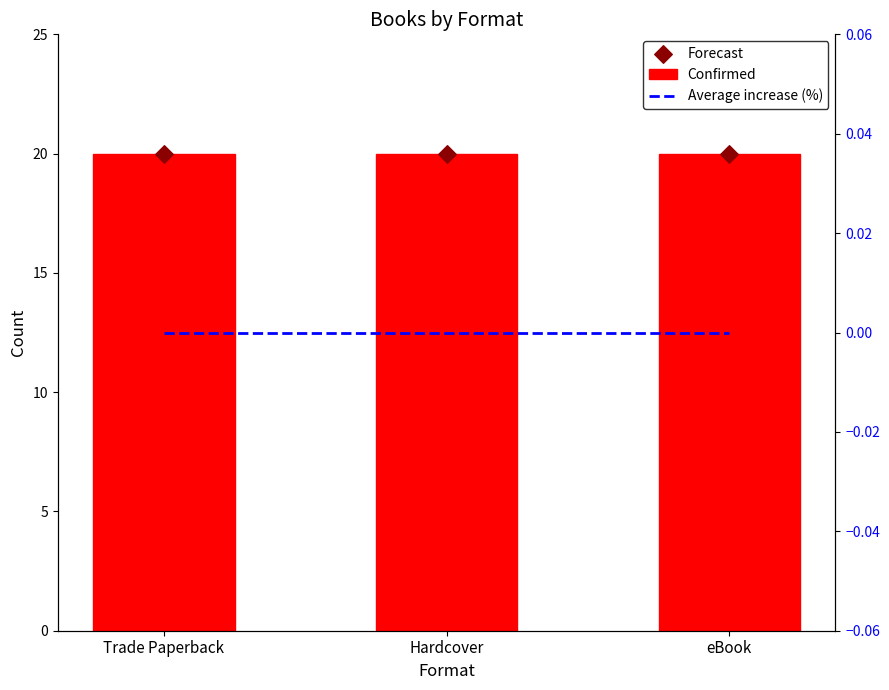

What is the total value across all series at Trade Paperback?

40